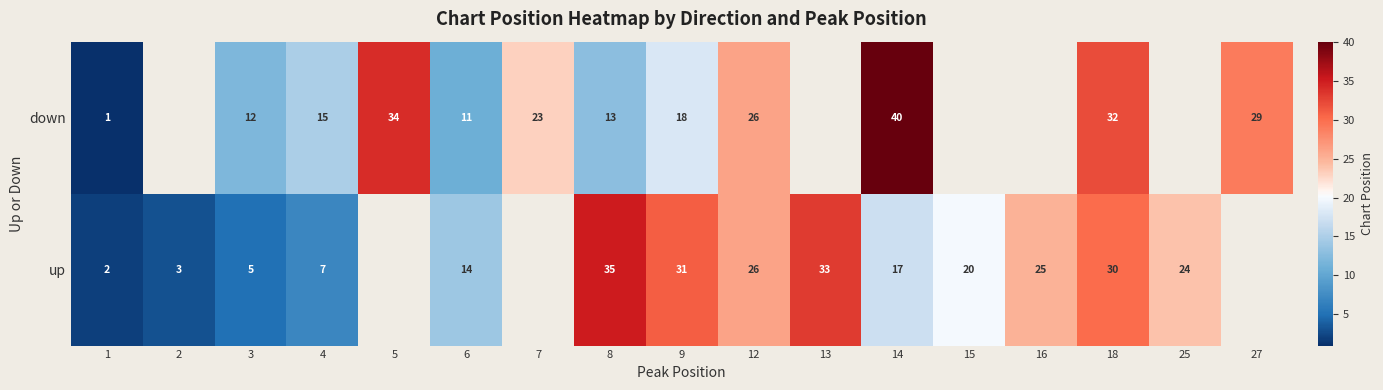

True or false: up has a value of 18 at 6.

False